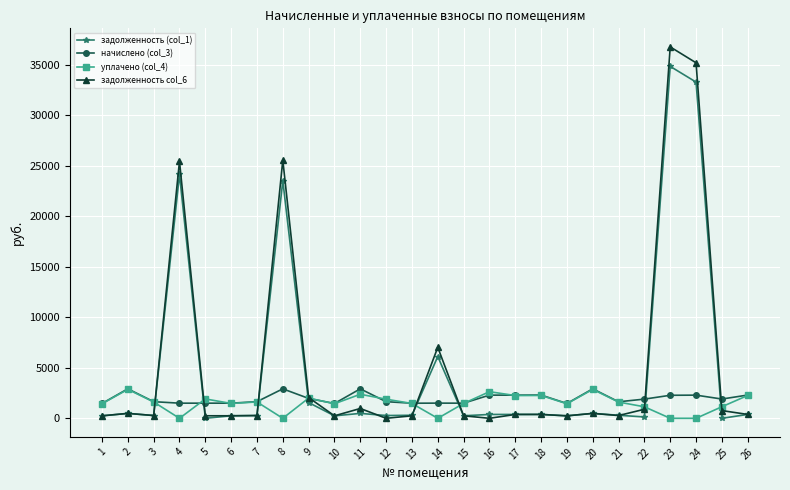

What is the value of the задолженность col_6 point at the 10th from the left?

244.4